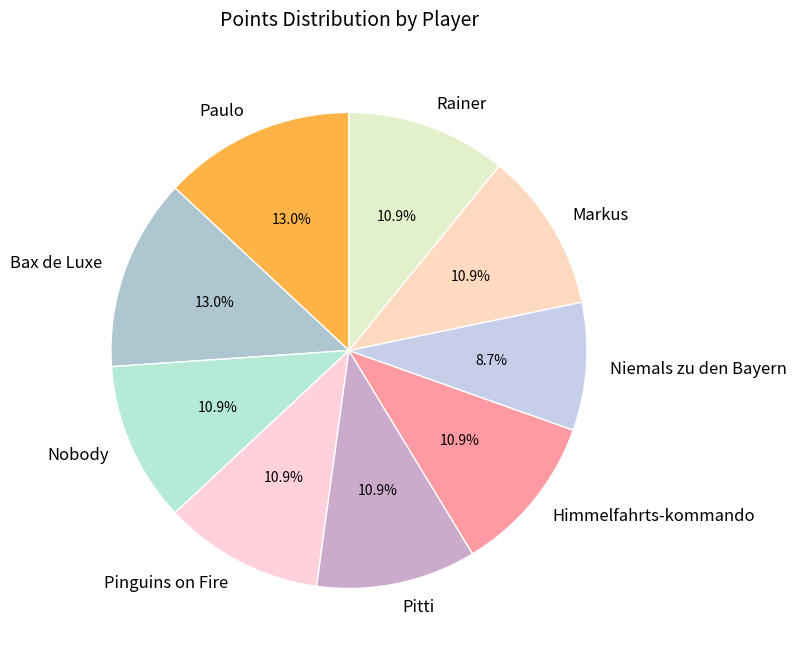

What is the smallest slice in the pie chart?

Niemals zu den Bayern